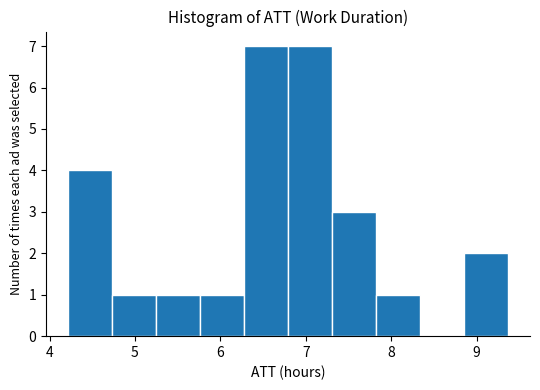

How tall is the bar that spans 7.3 to 7.8 on the x-axis? Neither the bar edges nor the heights are printed on the chart, so give them approximately, as read against the axes.

3